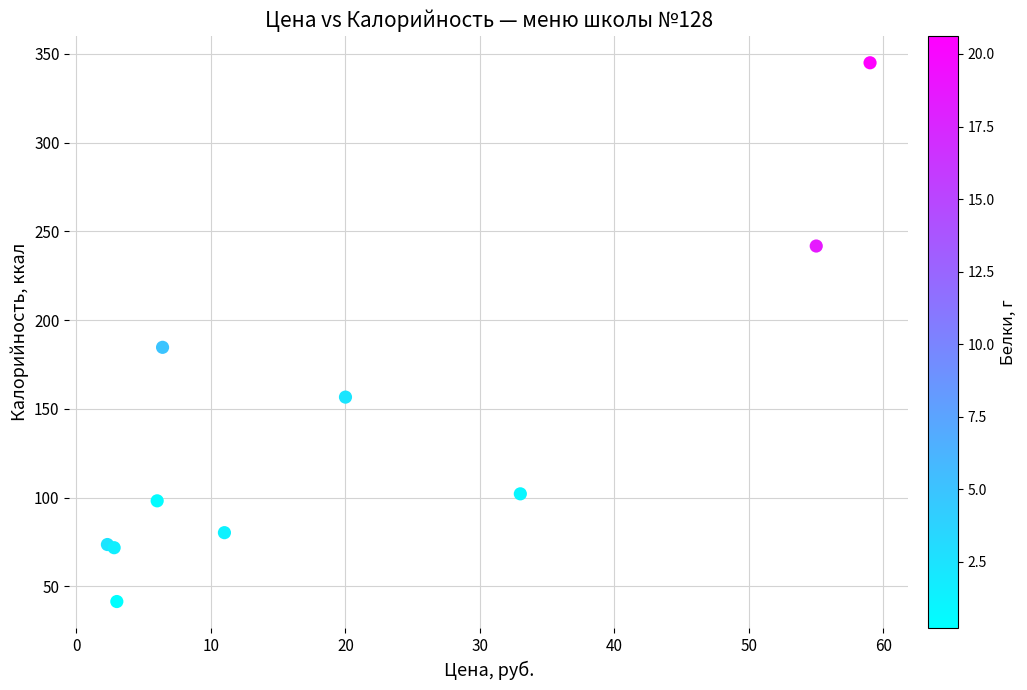

What Y value in the scatter plot is closest to 193?

184.6